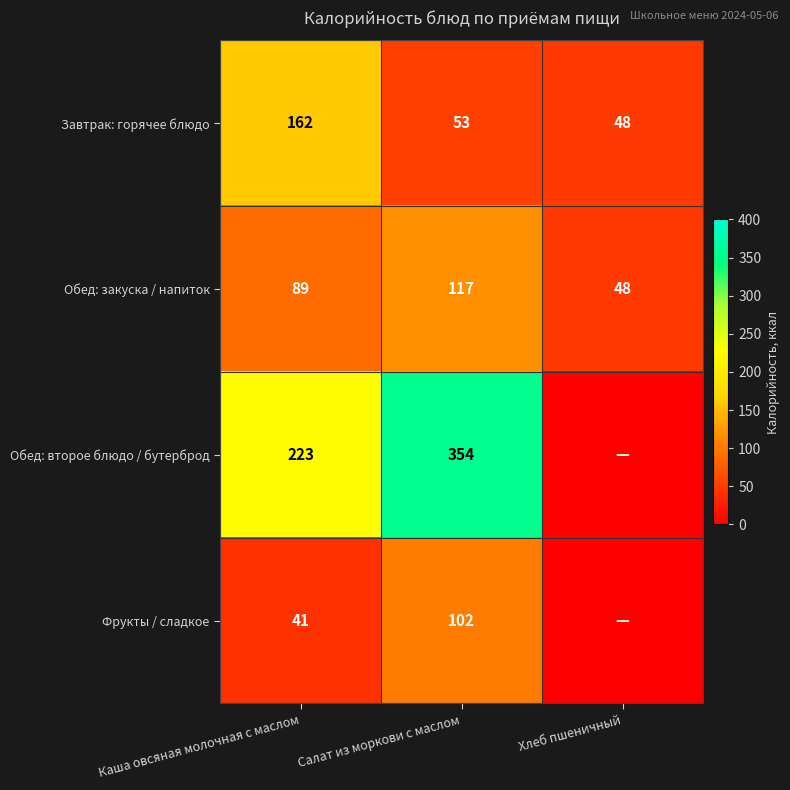

Count the number of data series in this chart.

4